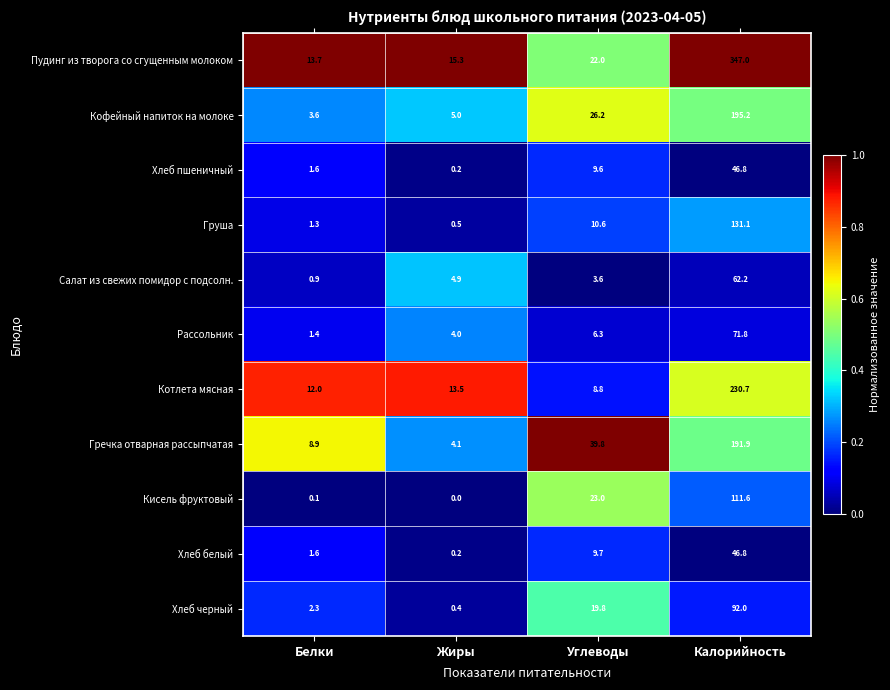

The value of Рассольник at Жиры is 2.2. True or false?

False